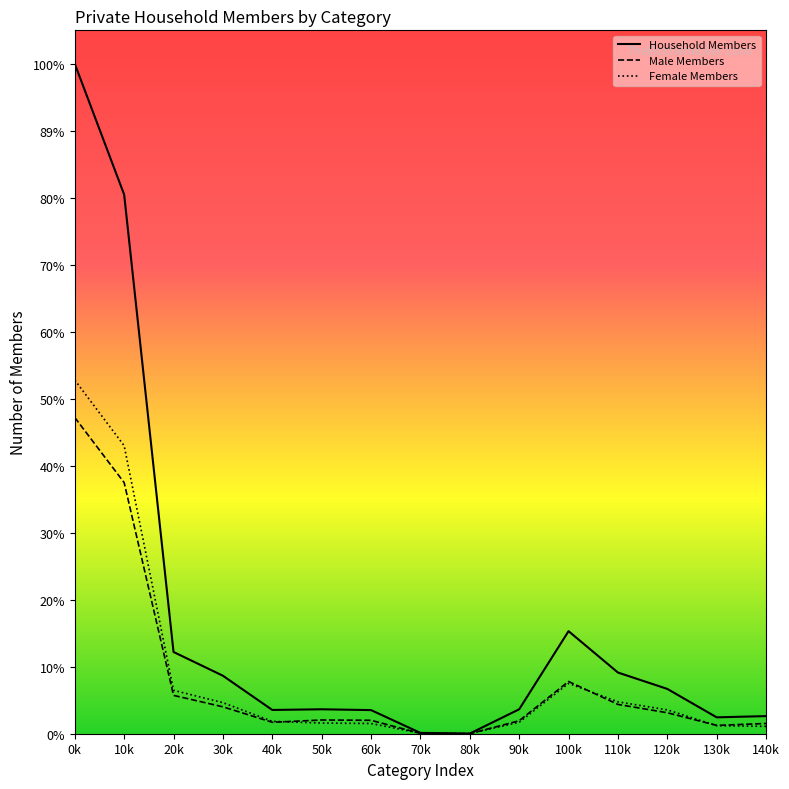

Reading right to left, extract all data points from this chart.

Household Members: 33240	30909	84538	115447	193487	46087	302	1544	44572	46116	44839	109399	154238	1017206	1263949
Male Members: 19350	15725	39561	55286	98538	24471	135	596	25319	25915	21550	50781	72331	473813	596665
Female Members: 13890	15184	44977	60161	94949	21616	167	948	19253	20201	23289	58618	81907	543393	667284